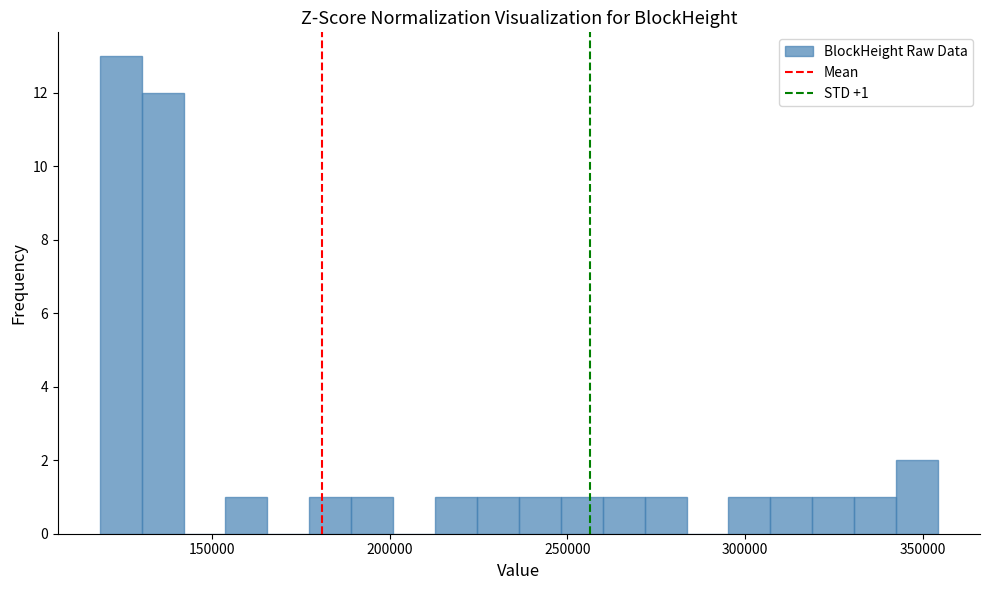

Read against the x-axis, roughly where is the centre of the tallest bar?

125000